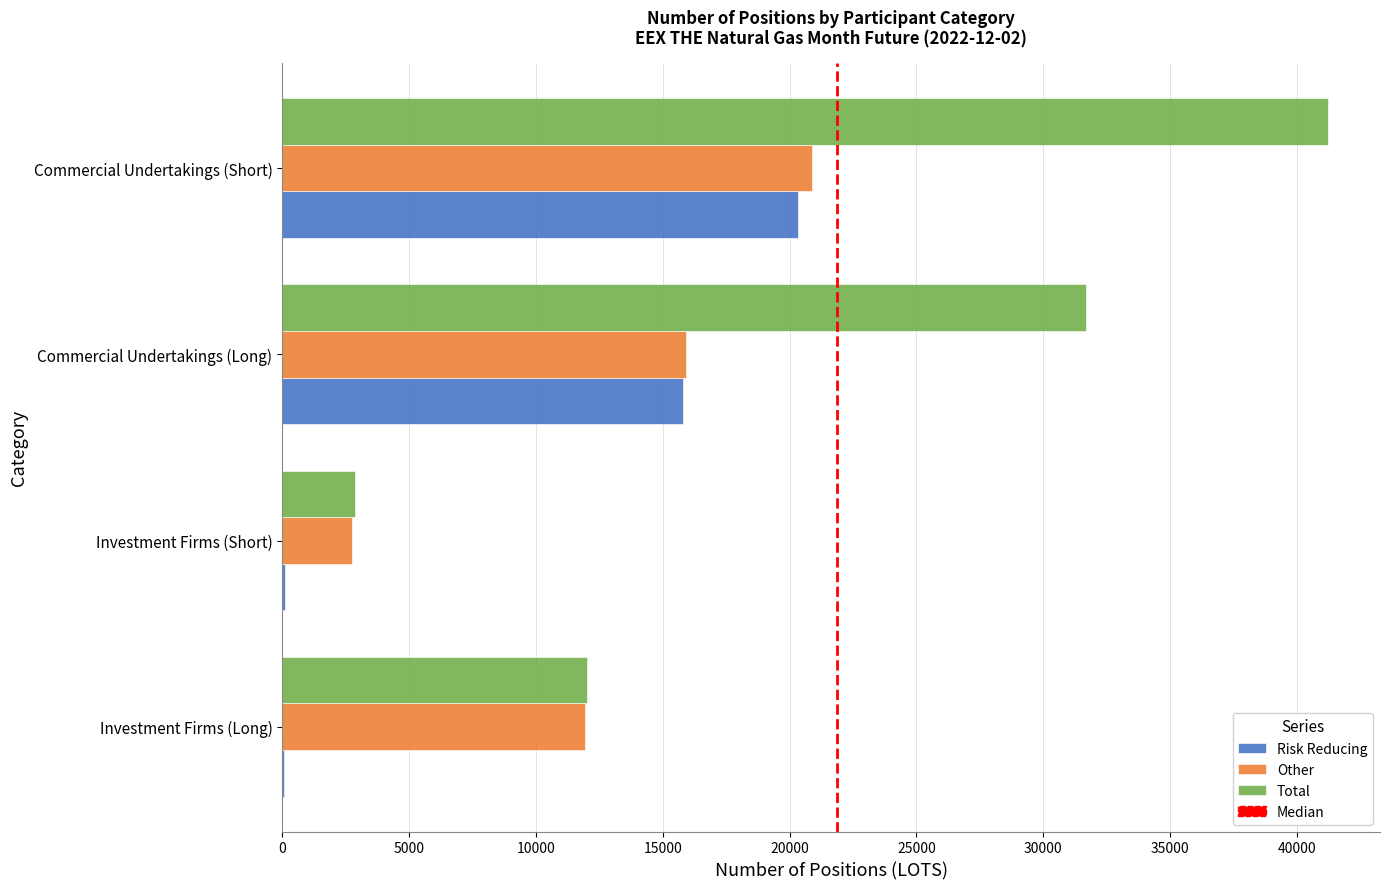

Which category has the highest value in the Other series?

Commercial Undertakings (Short)